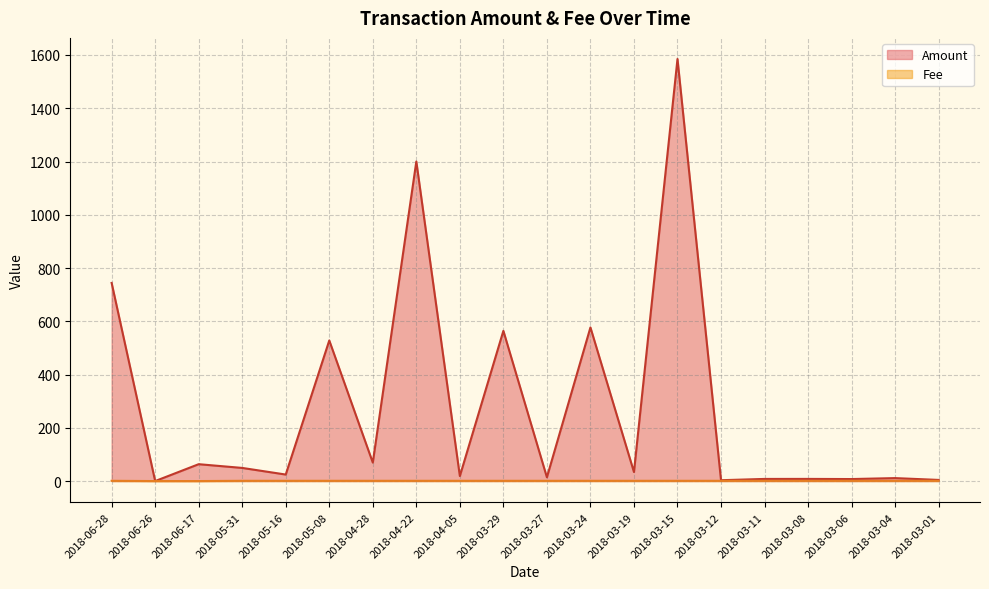

Rank the series by their average value, from lowest to highest.

Fee, Amount